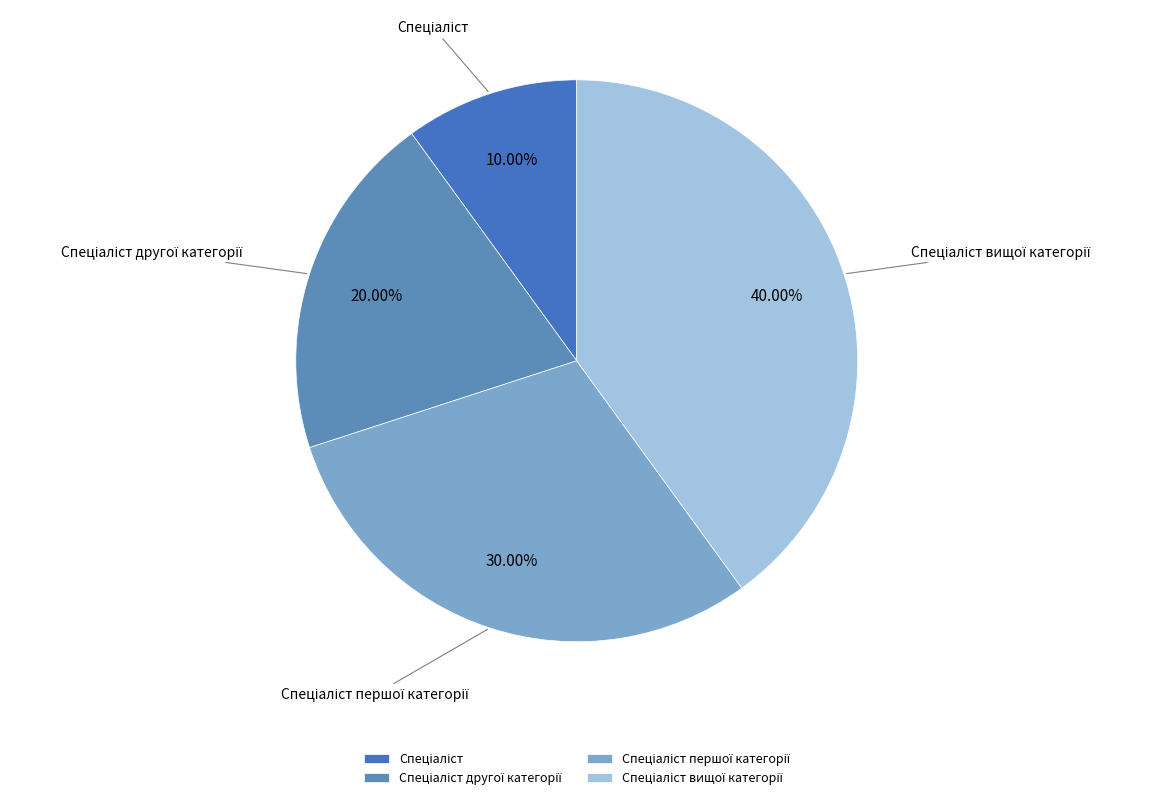

Is there a majority slice in this chart?

No